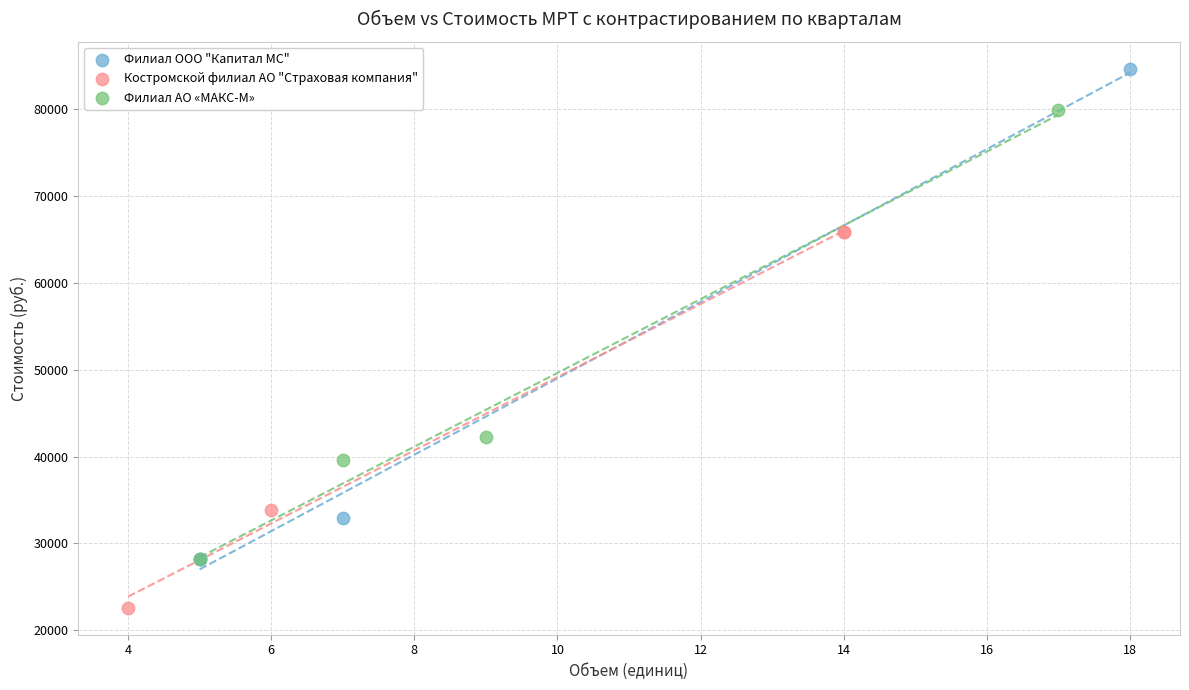

Which series contains the lowest Y value?

Костромской филиал АО "Страховая компания"